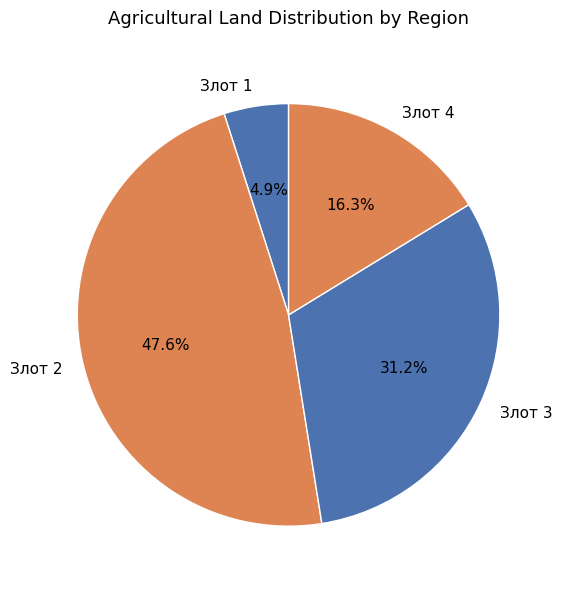

To the nearest percent, what portion does Злот 3 represent?

31%